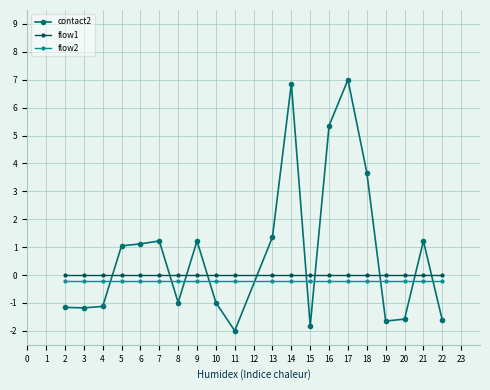

True or false: flow1 and flow2 cross at least once.

False